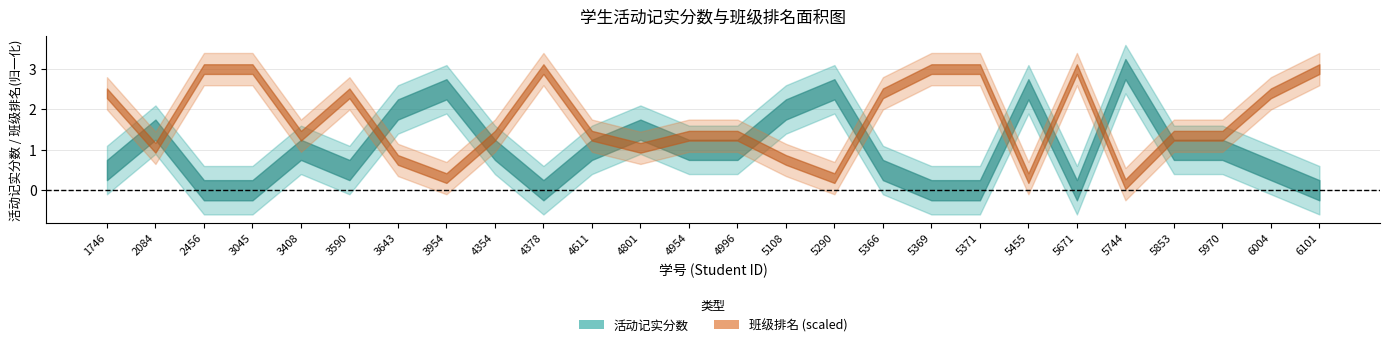

Reading left to right, list all the values displayed in this chart.

活动记实分数: 3220101746=0.5	3220102084=1.5	3220102456=0.0	3220103045=0.0	3220103408=1.0	3220103590=0.5	3220103643=2.0	3220103954=2.5	3220104354=1.0	3220104378=0.0	3220104611=1.0	3220104801=1.5	3220104954=1.0	3220104996=1.0	3220105108=2.0	3220105290=2.5	3220105366=0.5	3220105369=0.0	3220105371=0.0	3220105455=2.5	3220105671=0.0	3220105744=3.0	3220105853=1.0	3220105970=1.0	3220106004=0.5	3220106101=0.0
班级排名: 3220101746=16.0	3220102084=7.0	3220102456=20.0	3220103045=20.0	3220103408=9.0	3220103590=16.0	3220103643=5.0	3220103954=2.0	3220104354=9.0	3220104378=20.0	3220104611=9.0	3220104801=7.0	3220104954=9.0	3220104996=9.0	3220105108=5.0	3220105290=2.0	3220105366=16.0	3220105369=20.0	3220105371=20.0	3220105455=2.0	3220105671=20.0	3220105744=1.0	3220105853=9.0	3220105970=9.0	3220106004=16.0	3220106101=20.0